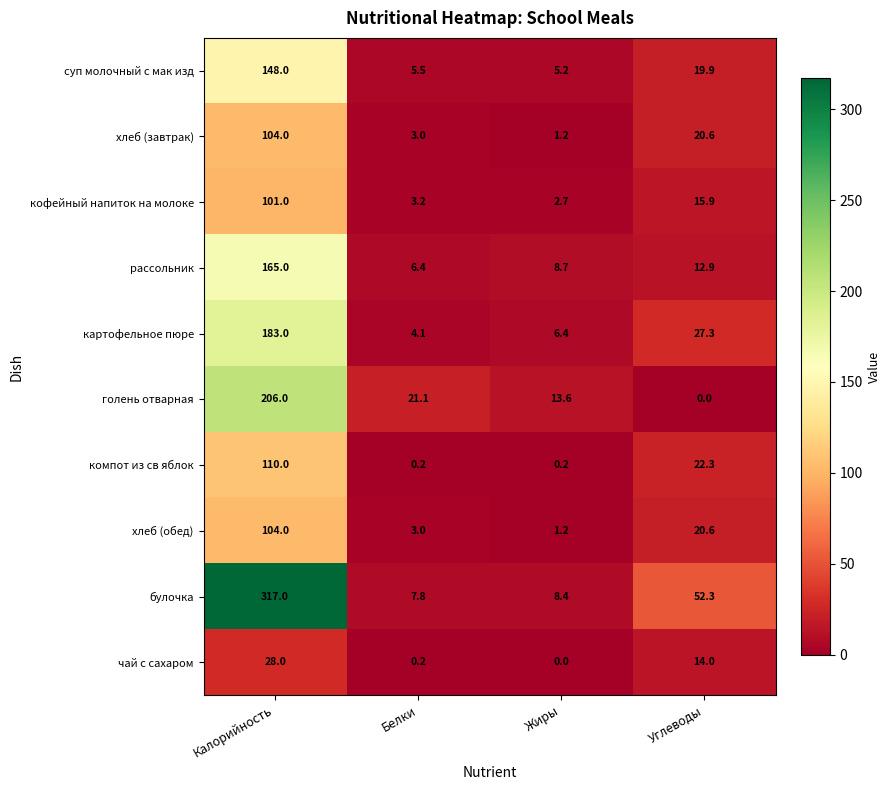

True or false: рассольник has a value of 278.7 at Калорийность.

False